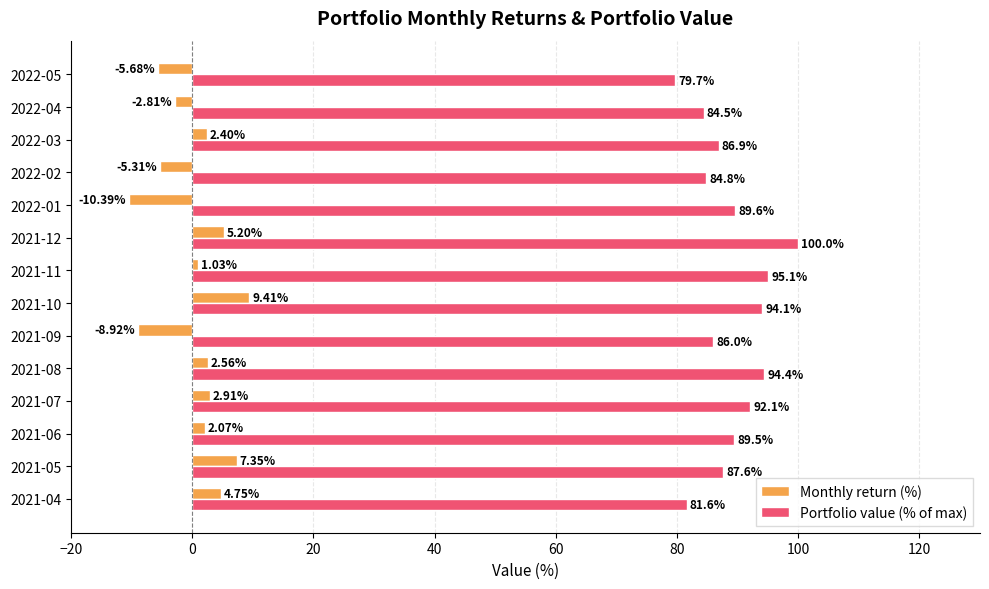

Which series has the widest spread of values?

Portfolio value (% of max)